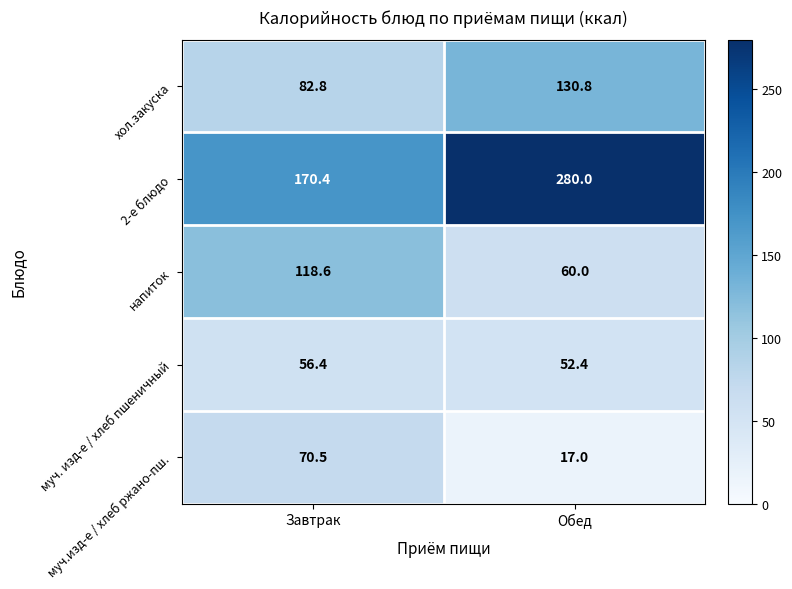

Reading right to left, extract all data points from this chart.

хол.закуска: 130.8	82.8
2-е блюдо: 280.0	170.4
напиток: 60.0	118.6
муч. изд-е / хлеб пшеничный: 52.4	56.4
муч.изд-е / хлеб ржано-пш.: 17.0	70.5